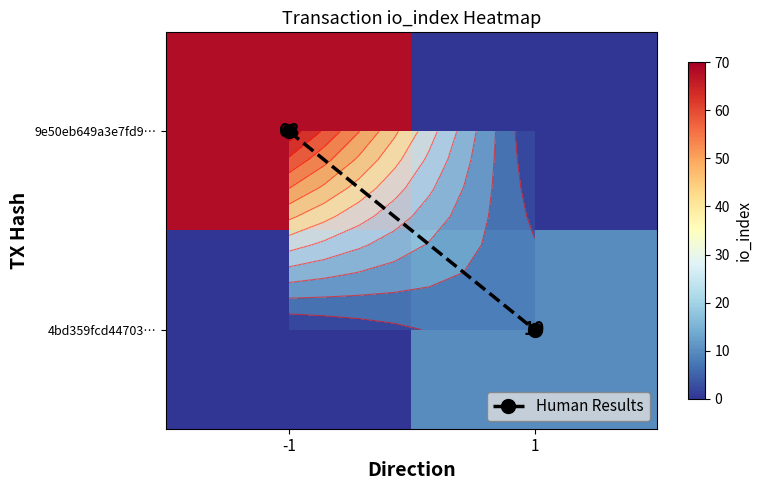

What is the spread (max minus min) of values at -1?

68